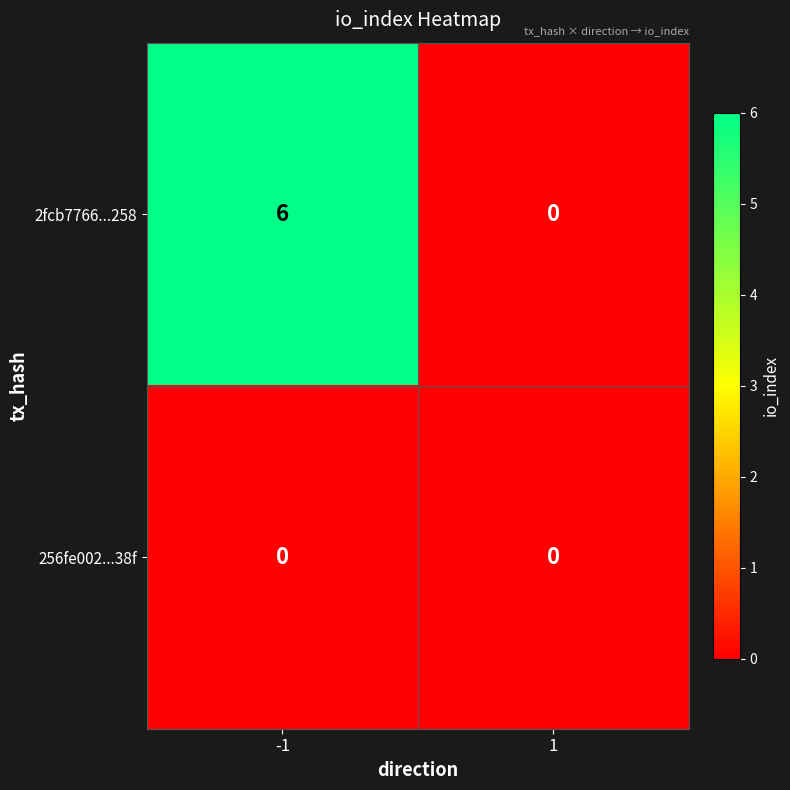

What is the average value of the 2fcb7766...258 series?

3